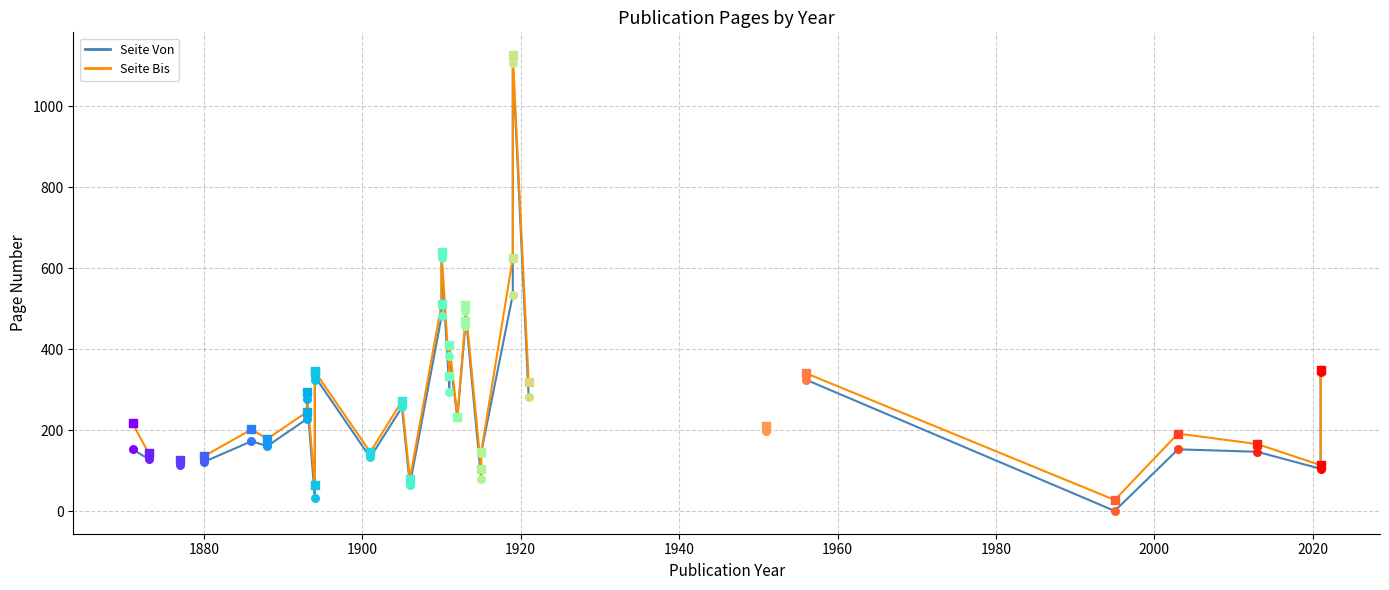

At how many categories does at least one series exceed 170?

22